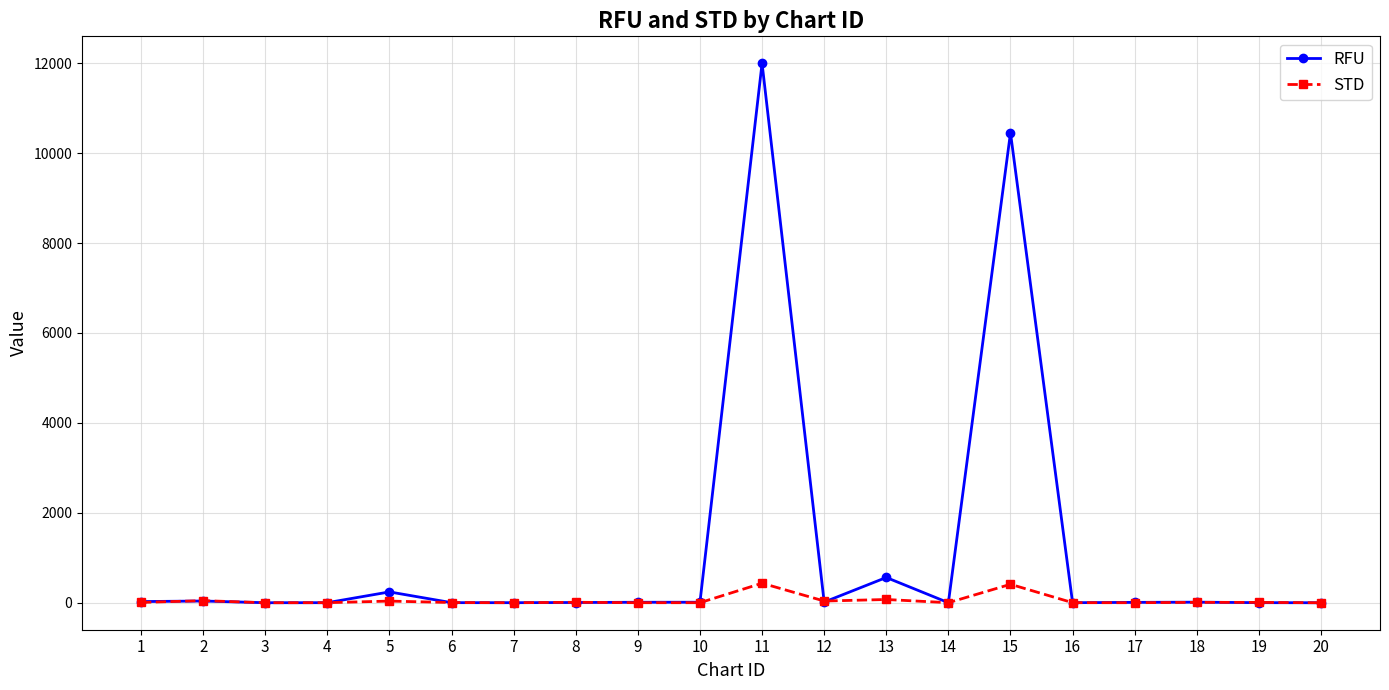

What is the maximum value for RFU?

11997.0